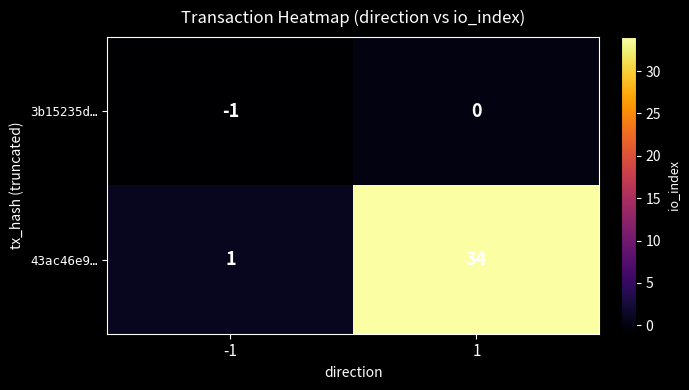

Which series has the largest range (max minus min)?

43ac46e9…